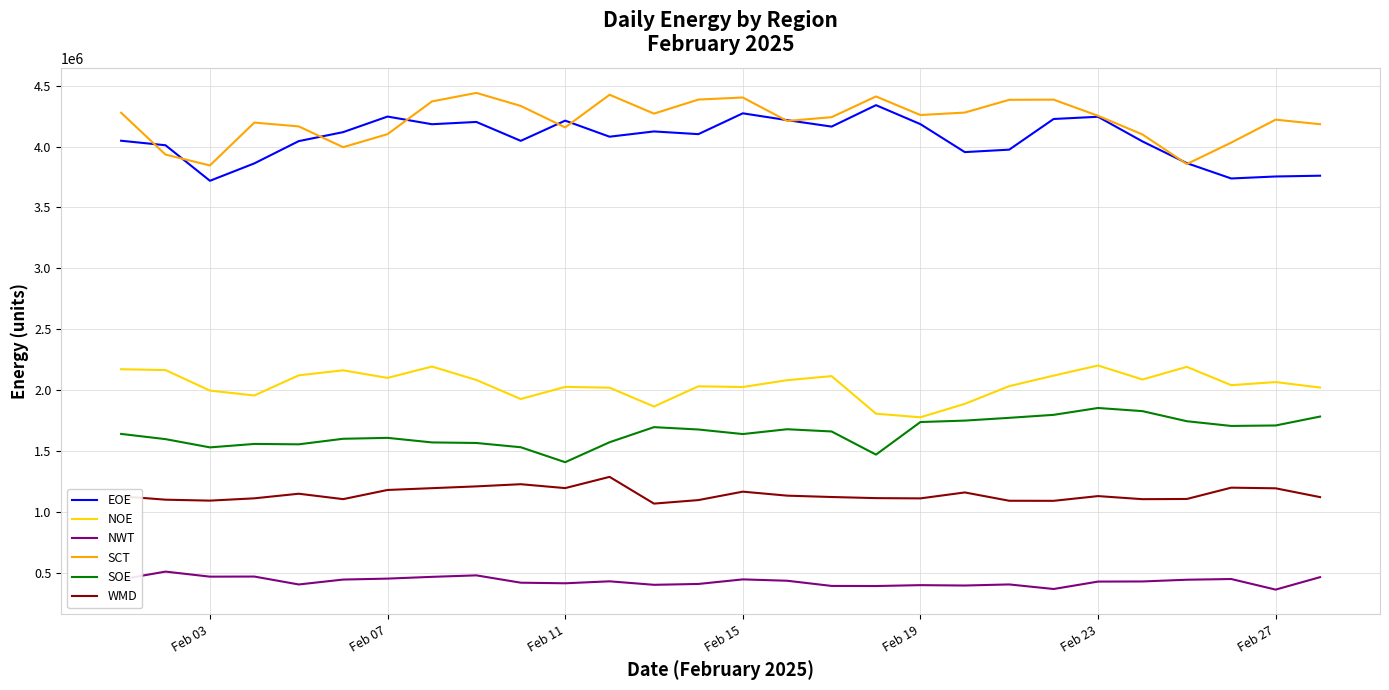

True or false: EOE and WMD cross at least once.

False